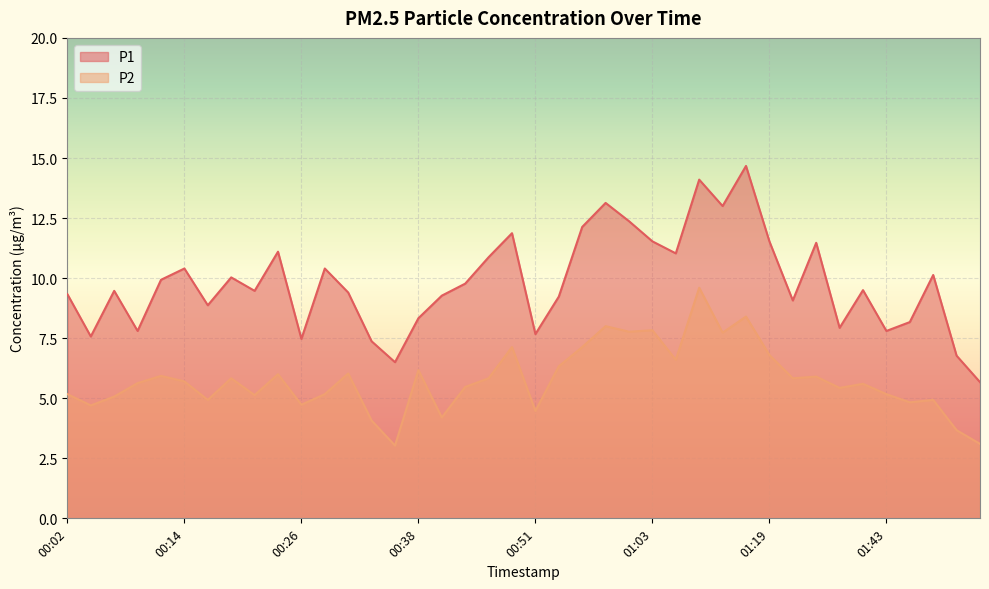

What is the maximum value shown in the chart?

14.7